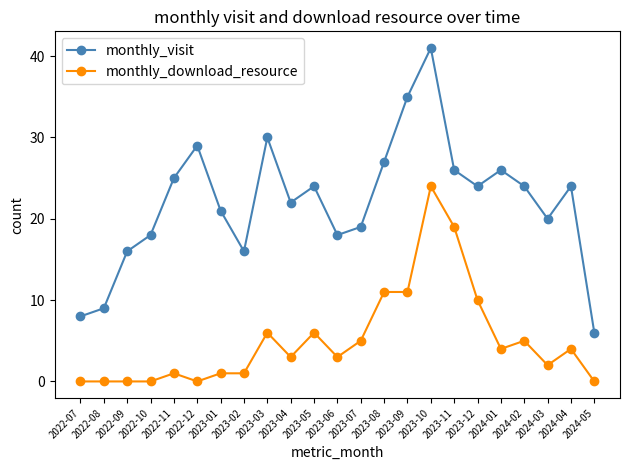

True or false: monthly_download_resource has a value of 4 at 2024-04.

True